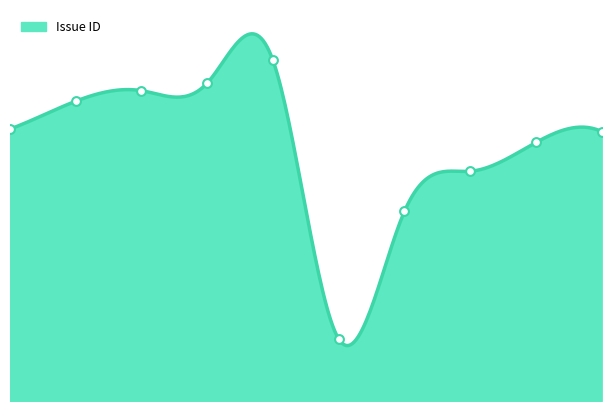

Which has a higher value, 2015/07/01 or 2016/09/15?

2016/09/15